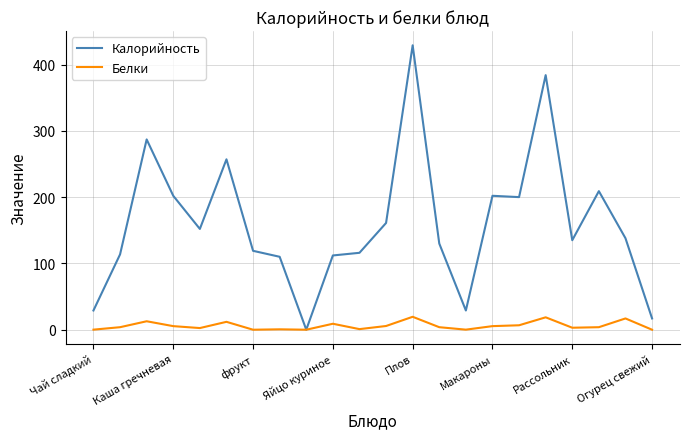

Which series has the largest range (max minus min)?

Калорийность